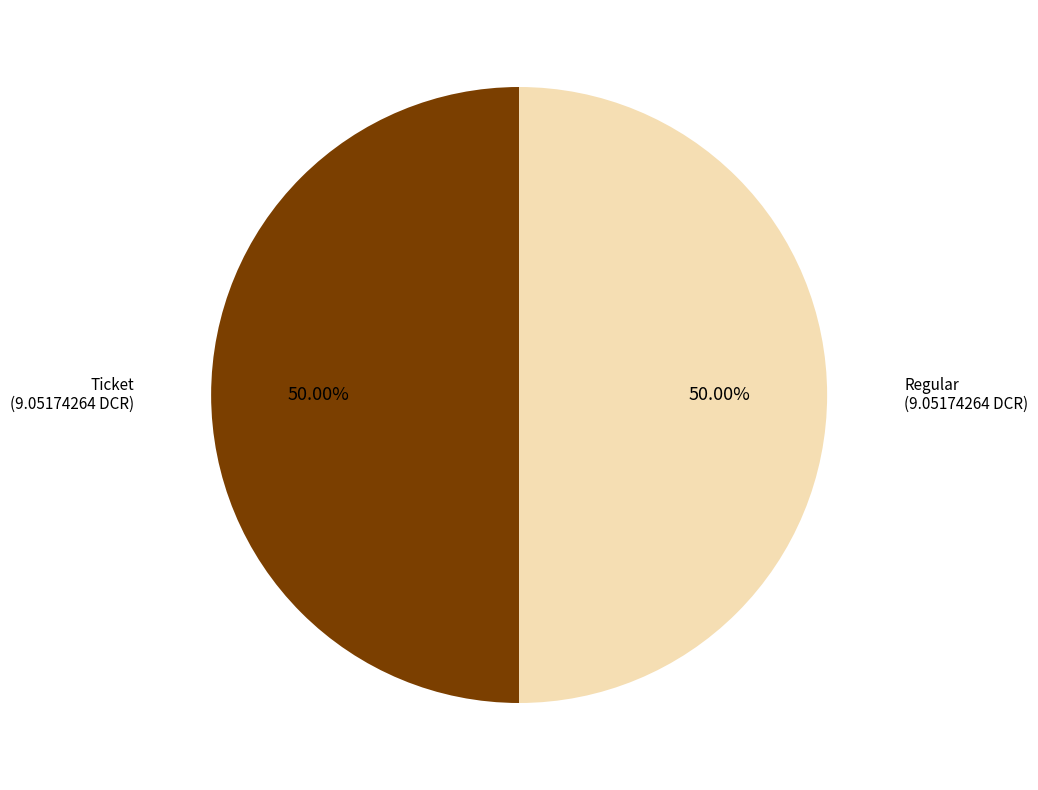

Count the number of slices in the pie.

2